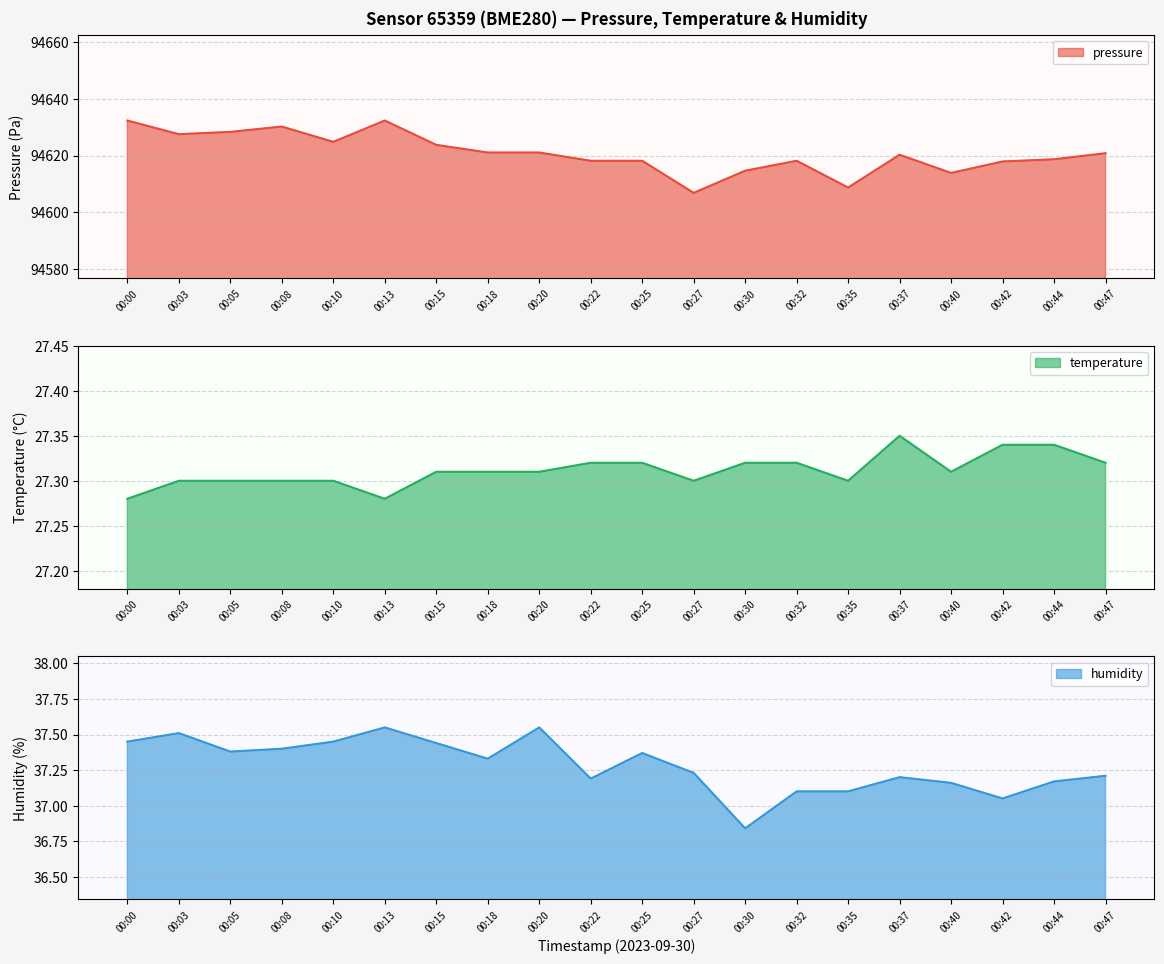

What is the sum of the humidity values at 00:30 and 00:08?

74.2